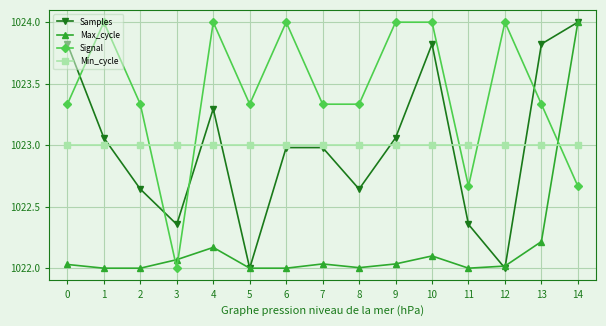

Between which two adjacent categories do Signal and Min_cycle first intersect?

2 and 3